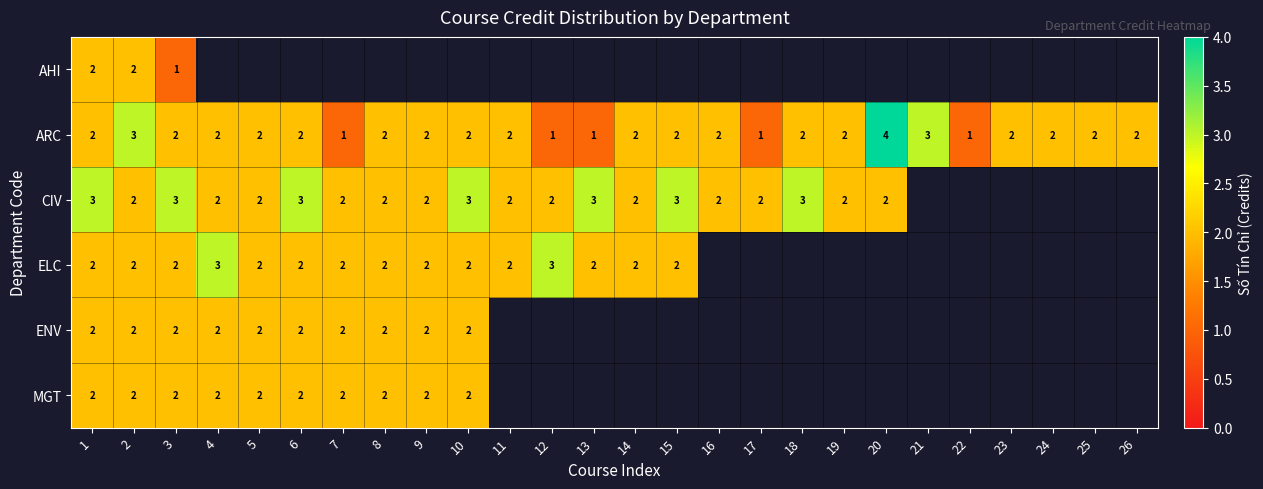

Which label corresponds to the smallest value in the chart?

3